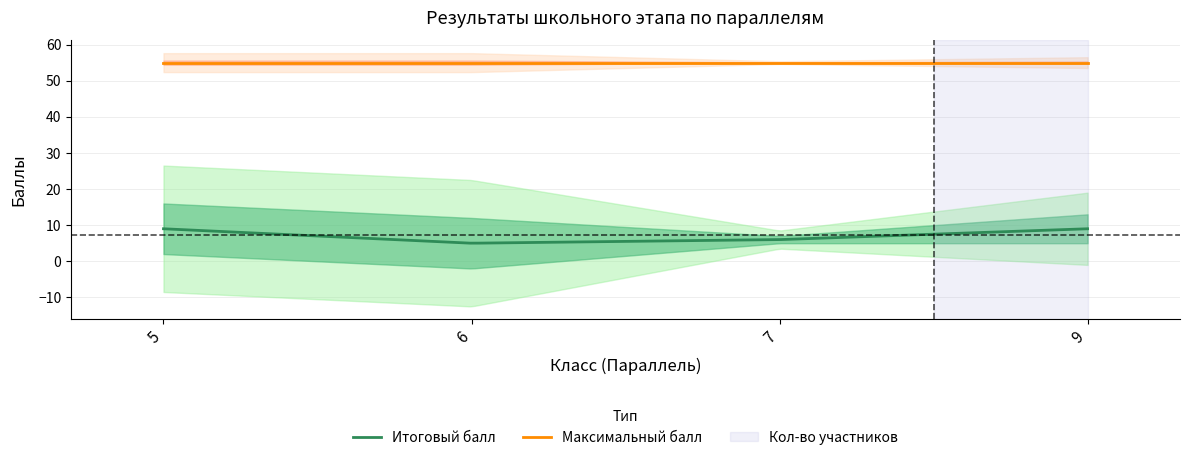

Reading left to right, list all the values displayed in this chart.

Итоговый балл: 5=9	6=5	7=6	9=9
Максимальный балл: 5=55	6=55	7=55	9=55